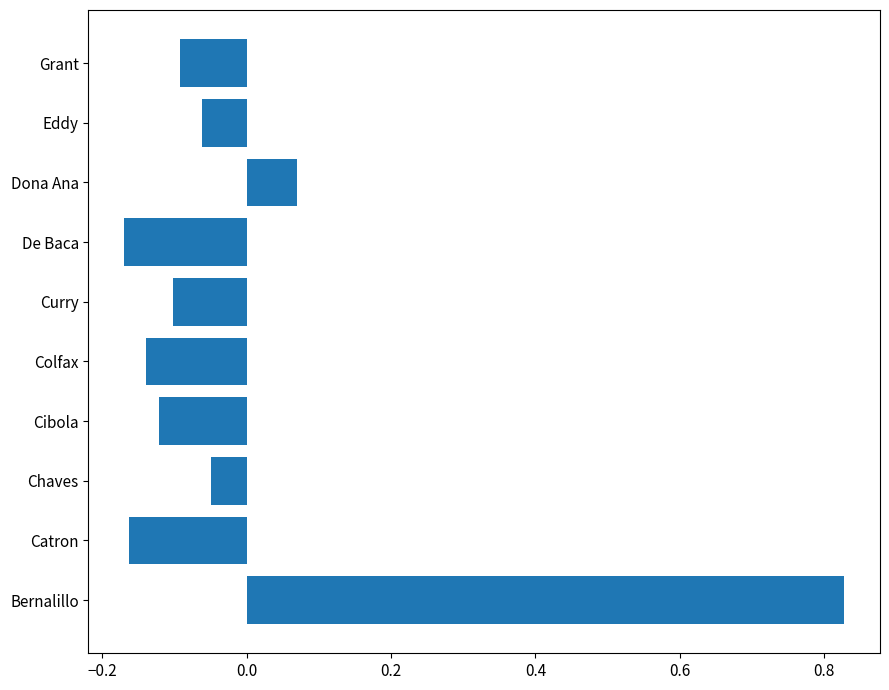

What is the difference between the second highest and second lowest values?

0.2